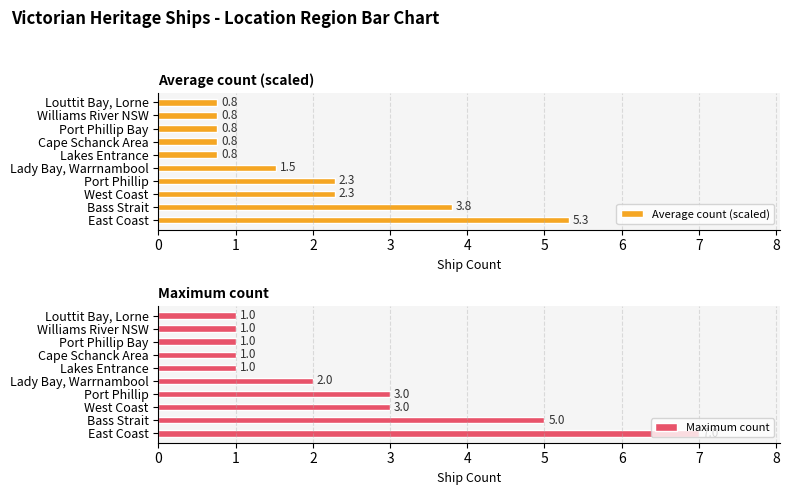

What is the maximum value shown in the chart?

7.0